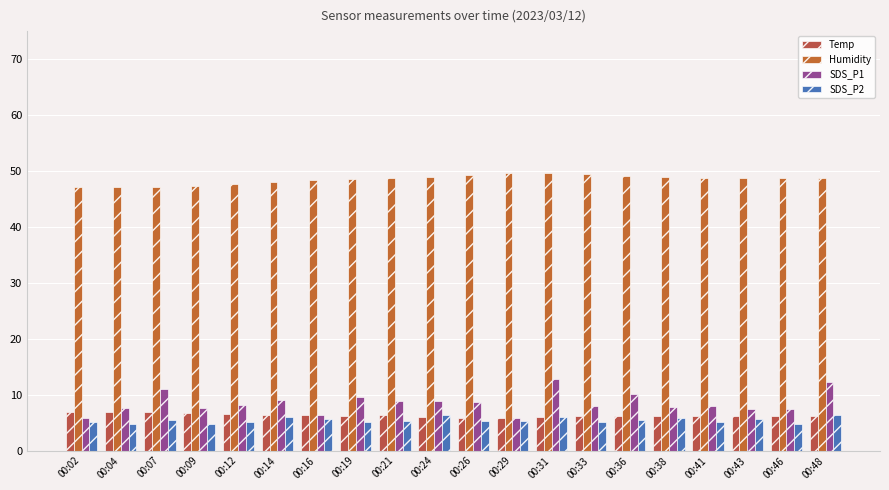

What is the average value of the SDS_P1 series?

8.6